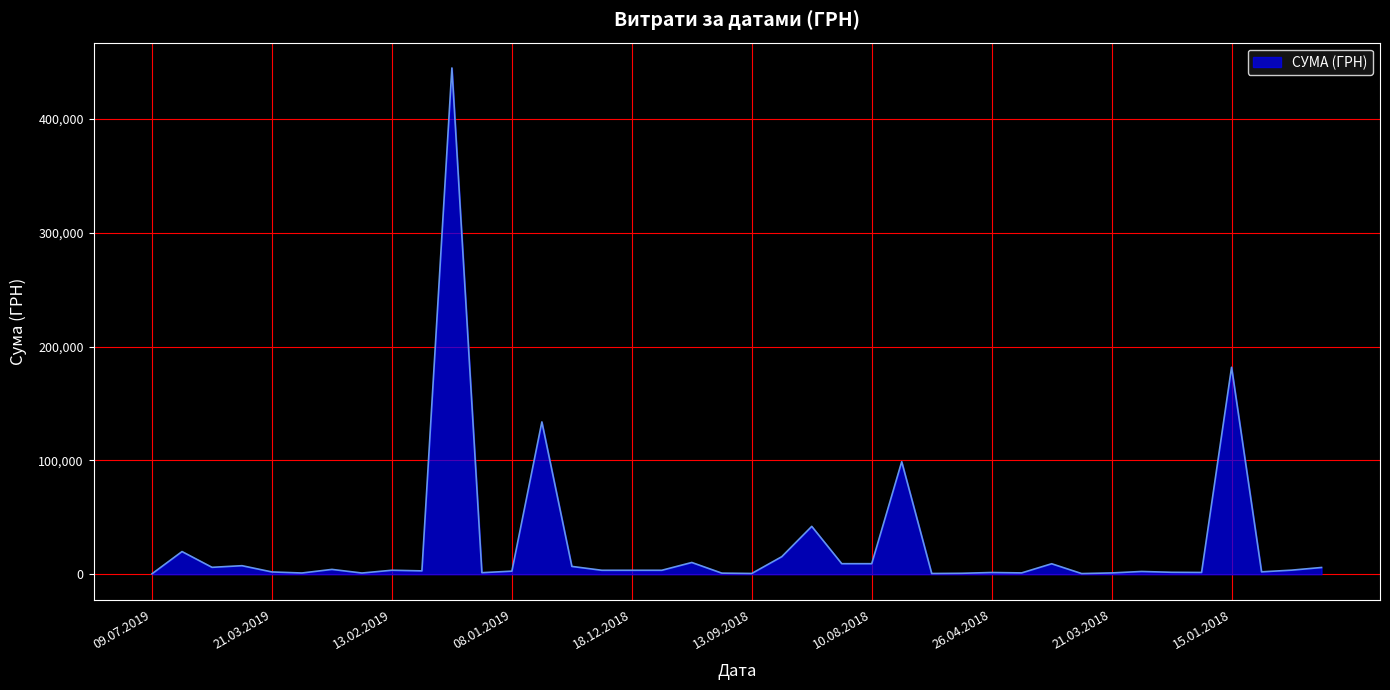

What is the difference between the maximum and minimum values?

444498.9